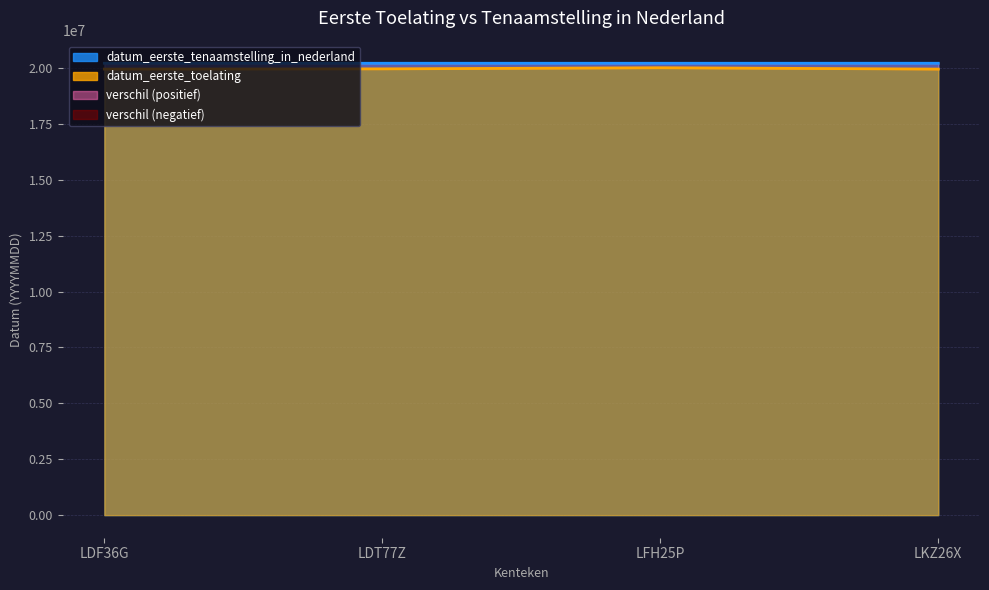

What is the total value across all series at LFH25P?

40221441